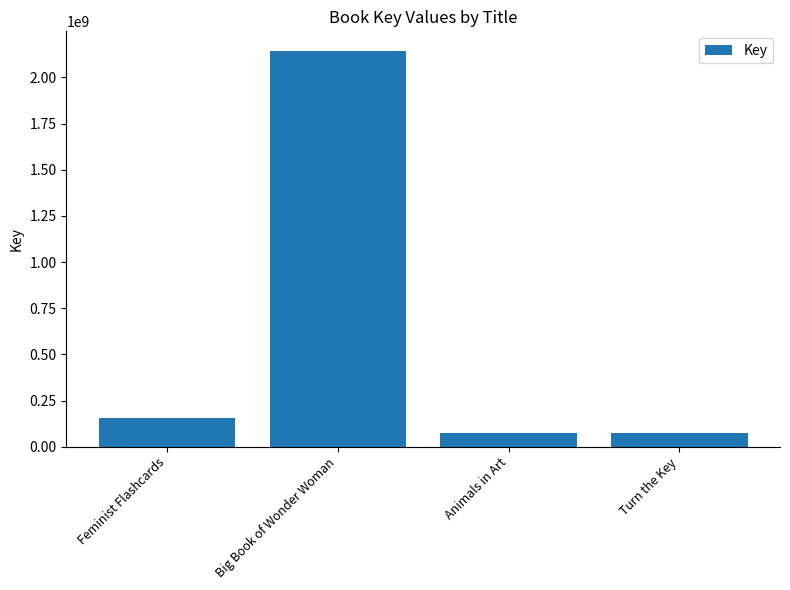

What is the approximate value at Feminist Flashcards?

157632992